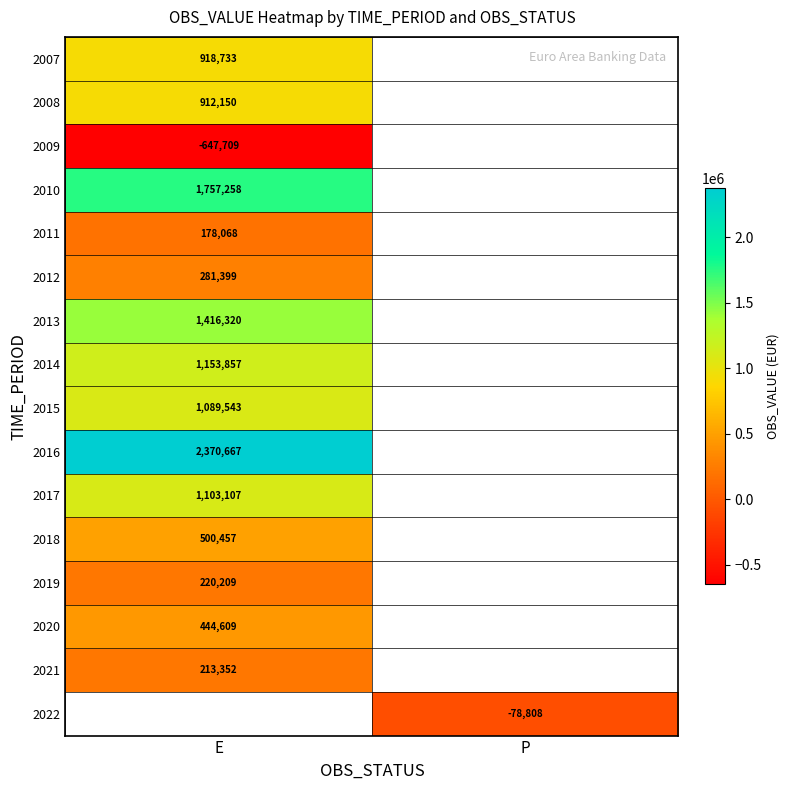

Is the value of 2020 at E greater than the value of 2019 at E?

Yes